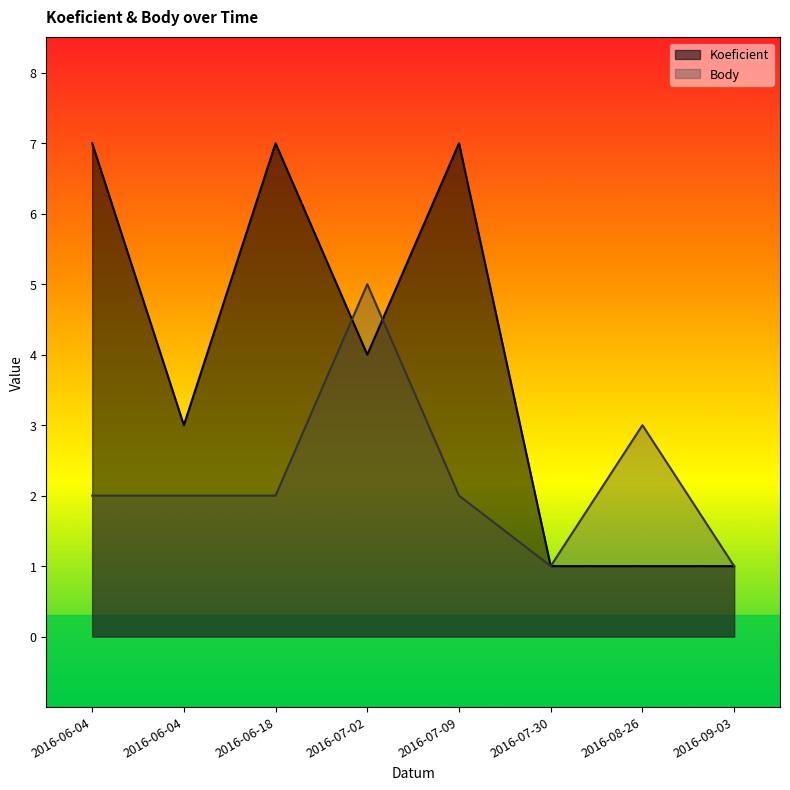

Which has a higher value, 2016-06-04 or 2016-07-30?

2016-06-04